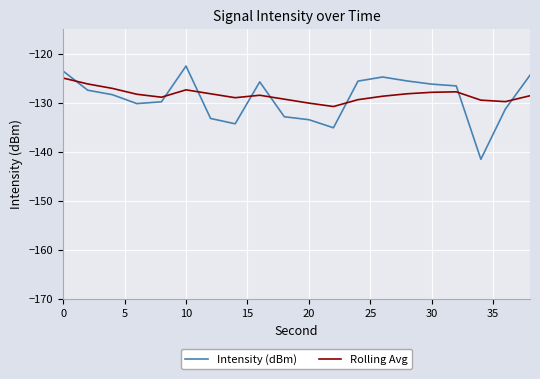

What are all the series names shown in the legend?

Intensity (dBm), Rolling Avg